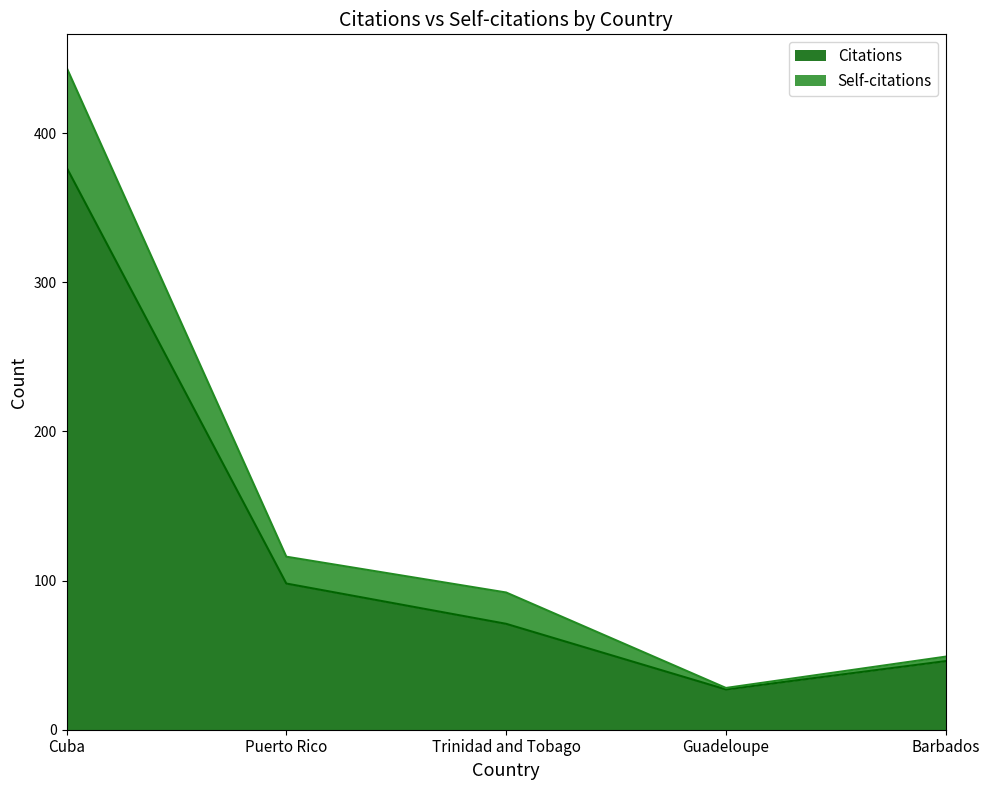

What is the difference between the second highest and minimum values in the Citations series?

71